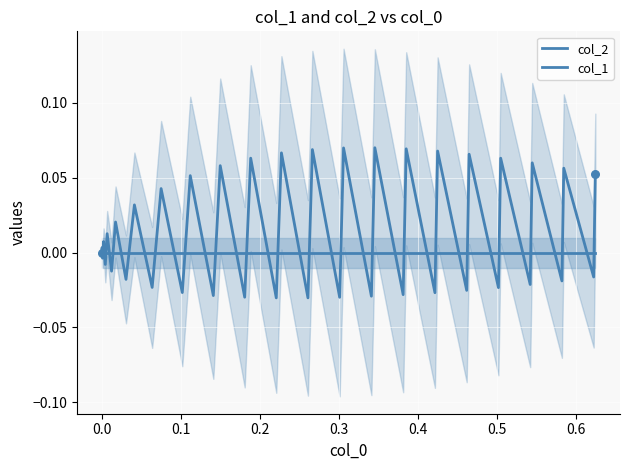

What are all the series names shown in the legend?

col_2, col_1